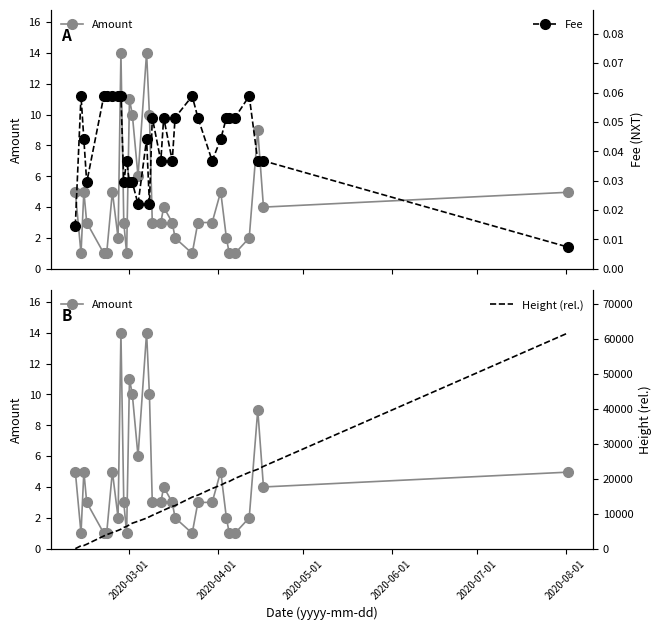

Count the Fee values in the range 0 to 1.

32